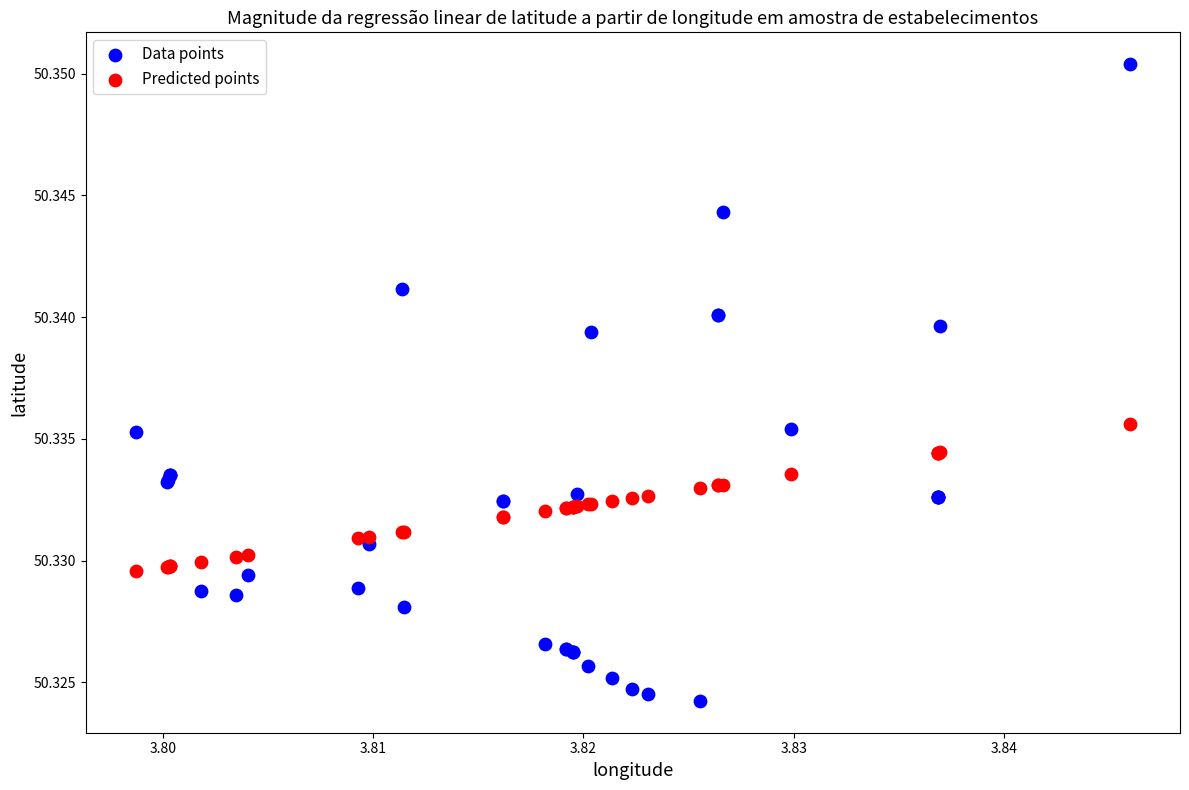

What are all the series names shown in the legend?

Data points, Predicted points